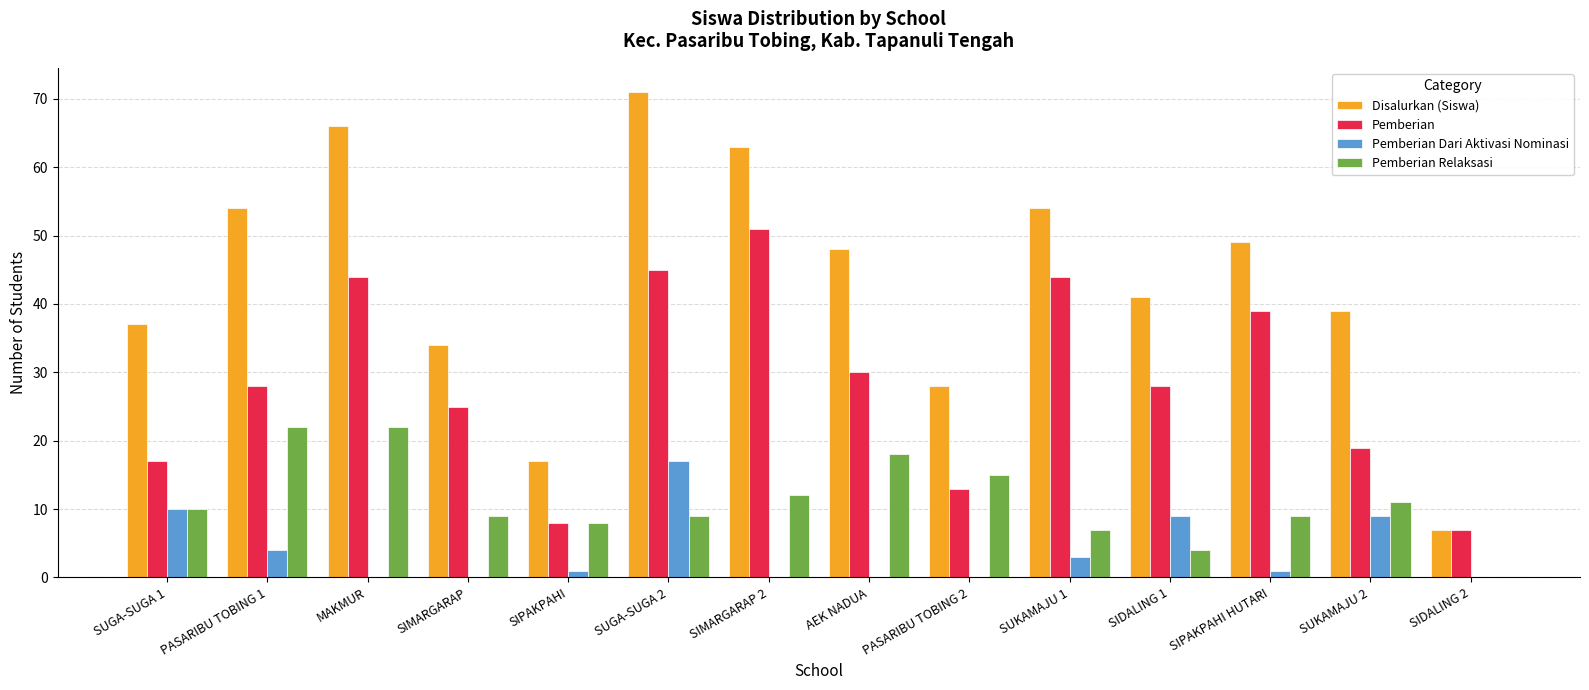

Between PASARIBU TOBING 1 and SIDALING 2, which series saw the biggest shift?

Disalurkan (Siswa)